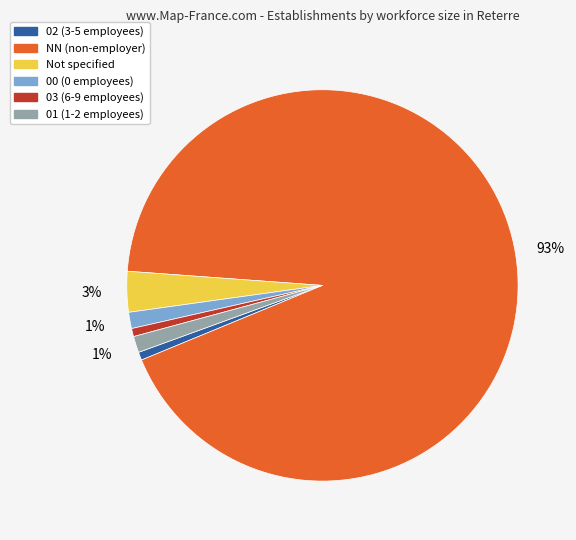

Does any single category account for the majority?

Yes